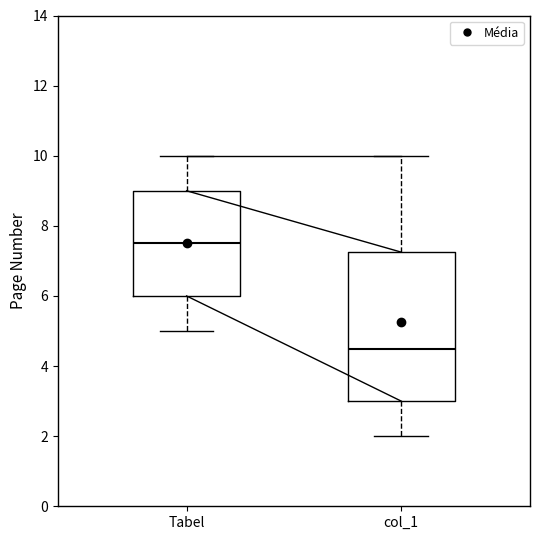

Reading left to right, transcribe this box plot: for each box, give where its median line is, the range the box spans, and where its two whiskers end, as read against the y-axis. The values are not printed on the chart, so give them approximately, as read against the axis.

Tabel: median 7.6, box 6.0 to 9.0, whiskers 5.0 to 10.0
col_1: median 4.6, box 3.0 to 7.2, whiskers 2.0 to 10.0